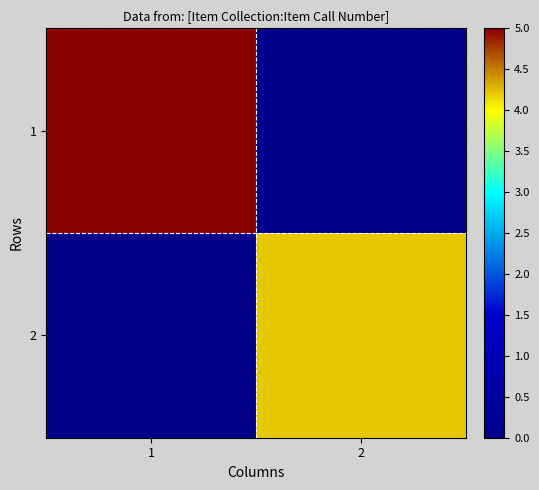

Which series has the largest total across all categories?

1